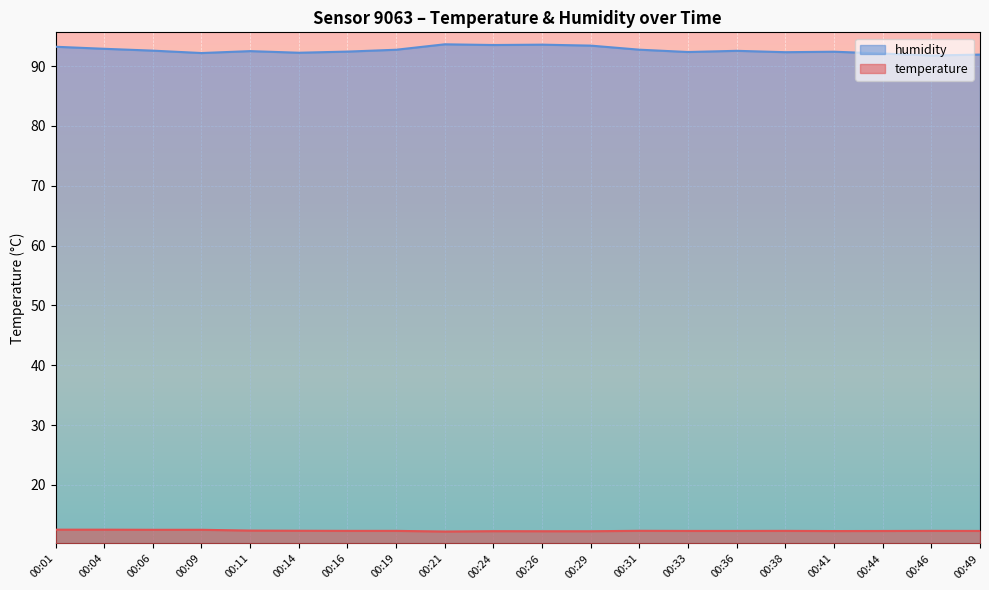

What is the minimum value shown in the chart?

12.2